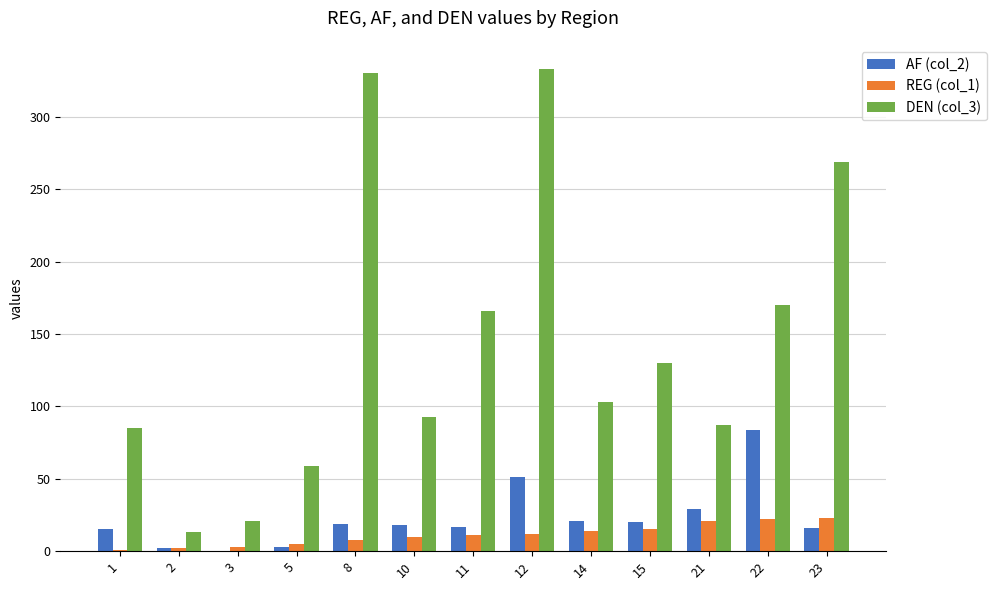

How many categories are shown in the chart?

13